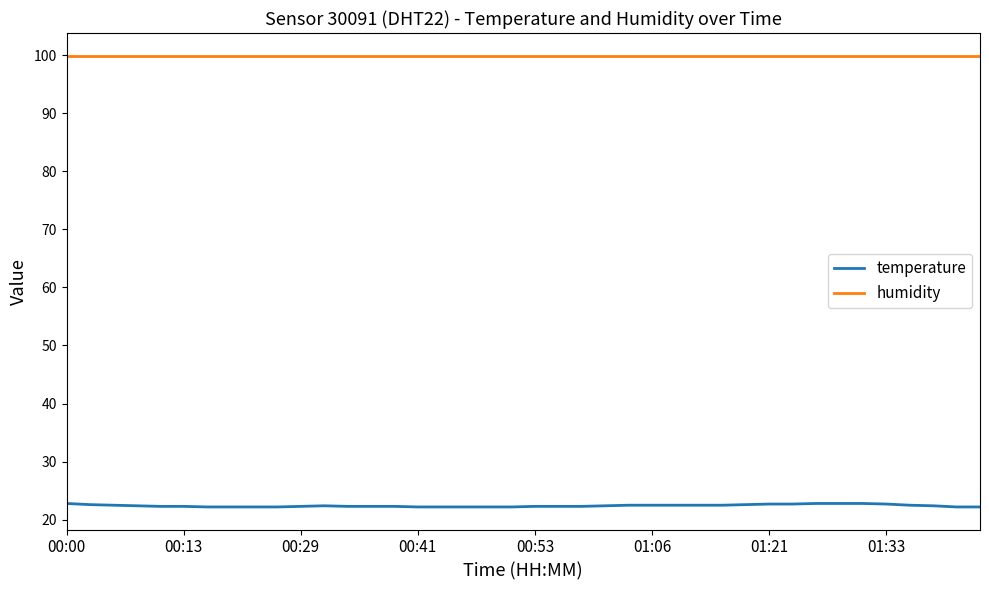

True or false: temperature and humidity intersect in this chart.

False